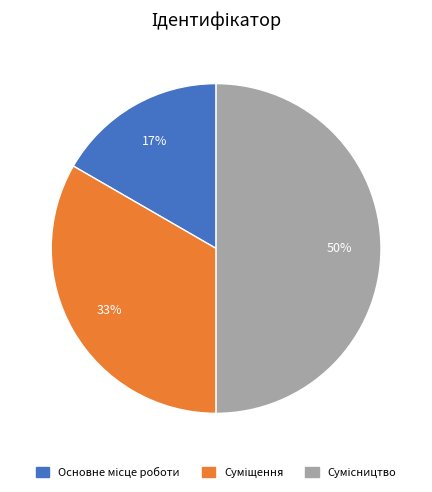

To the nearest percent, what is the average slice percentage?

33%